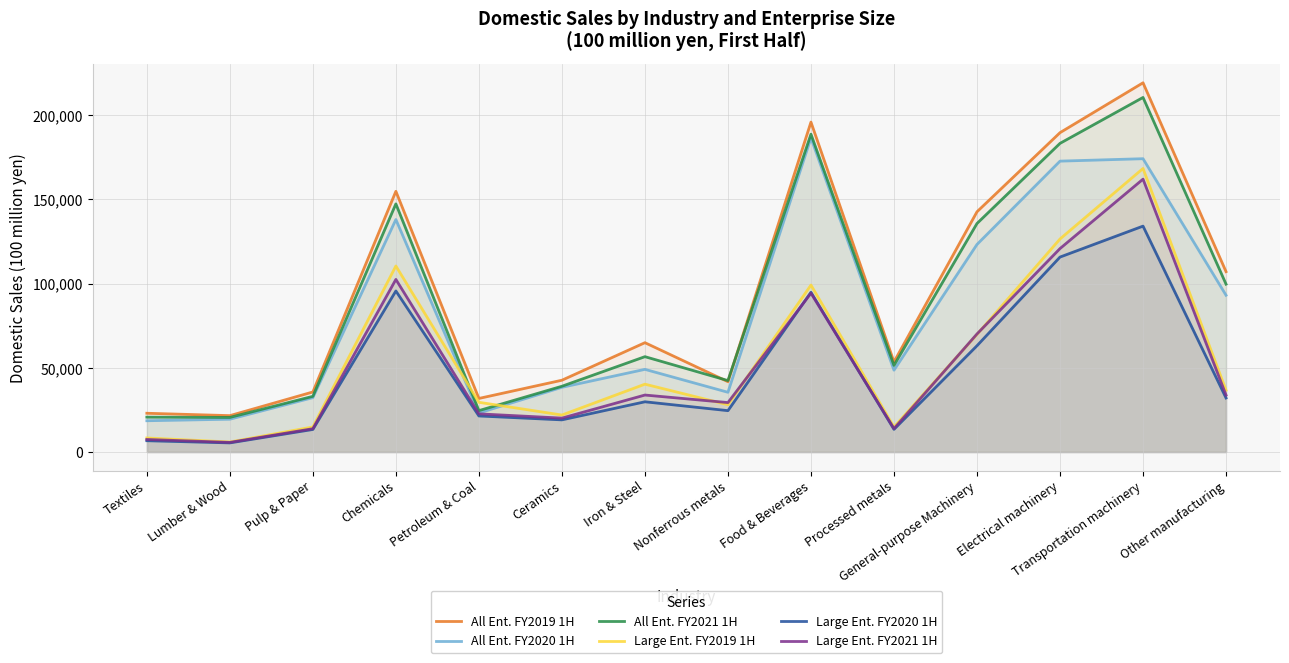

What are all the series names shown in the legend?

All Ent. FY2019 1H, All Ent. FY2020 1H, All Ent. FY2021 1H, Large Ent. FY2019 1H, Large Ent. FY2020 1H, Large Ent. FY2021 1H